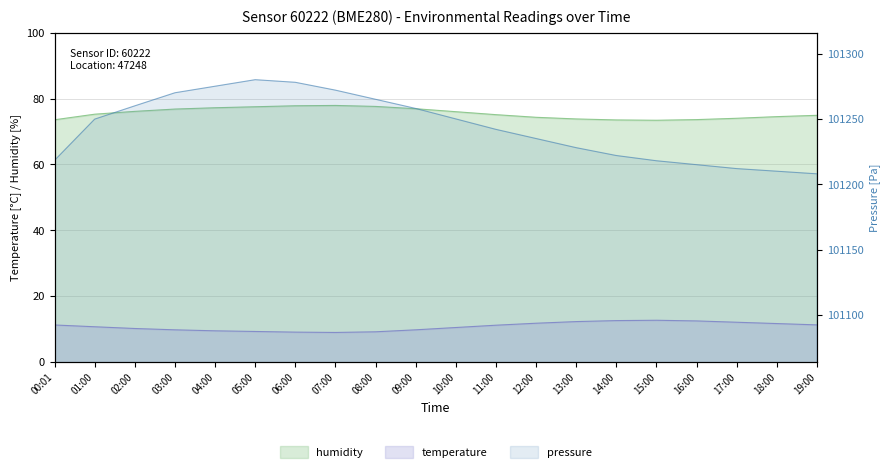

How many interior local peaks does the temperature series have?

1